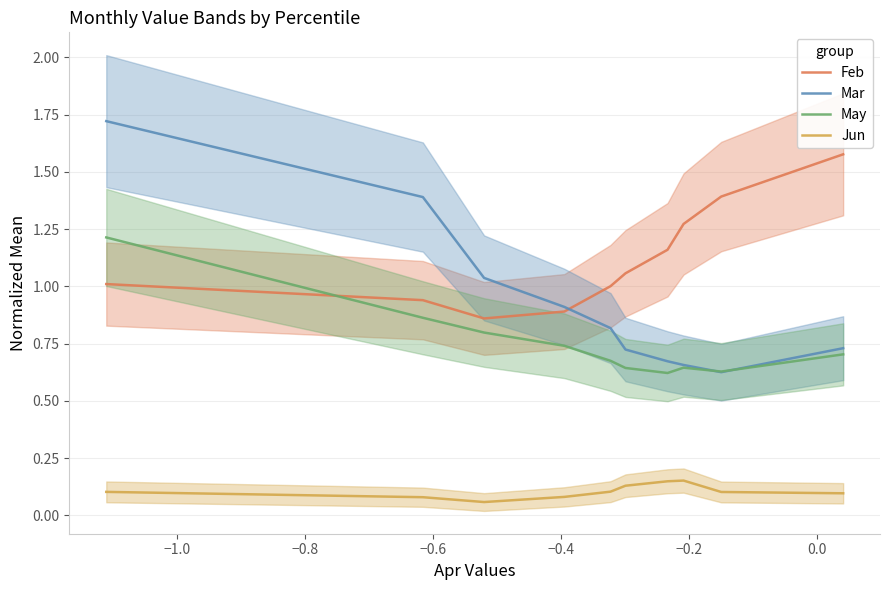

Which series has the widest spread of values?

Mar